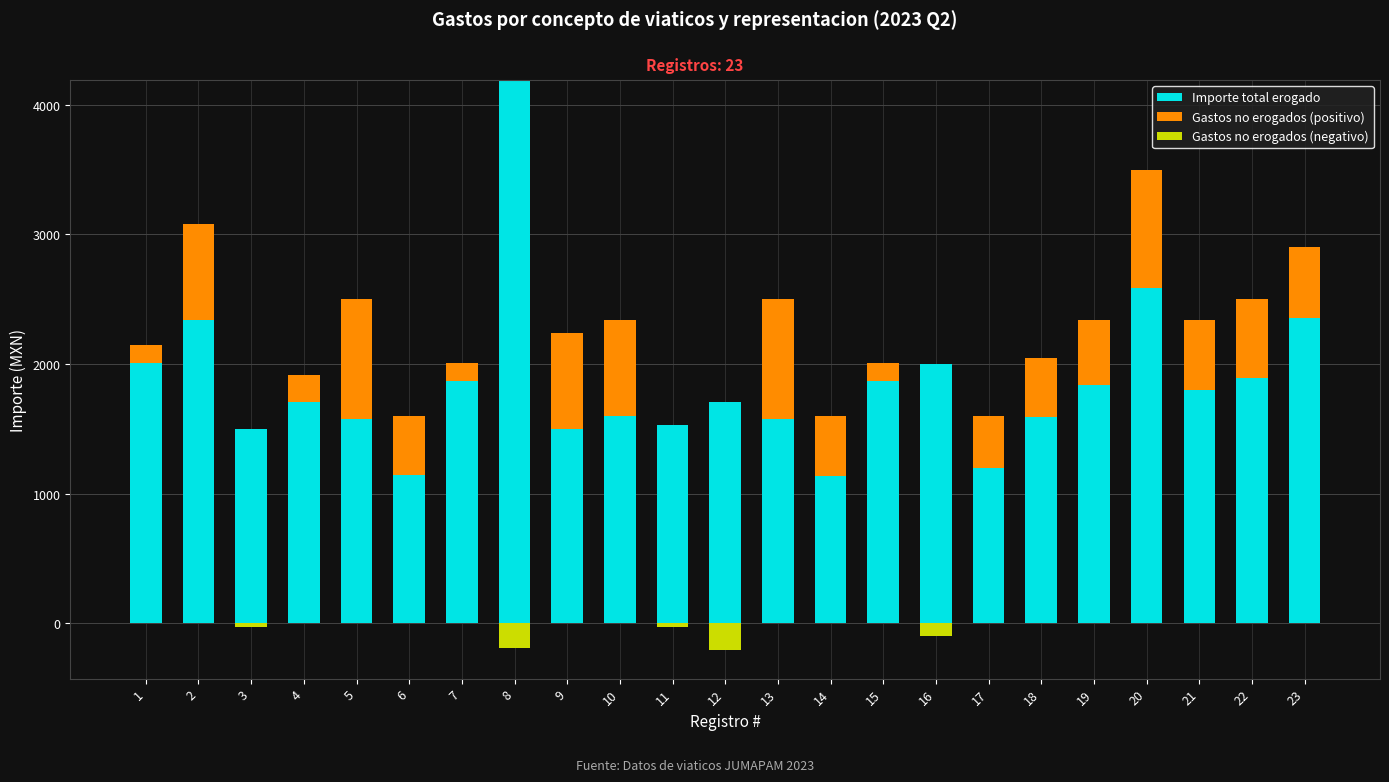

Count the number of categories in the chart.

23